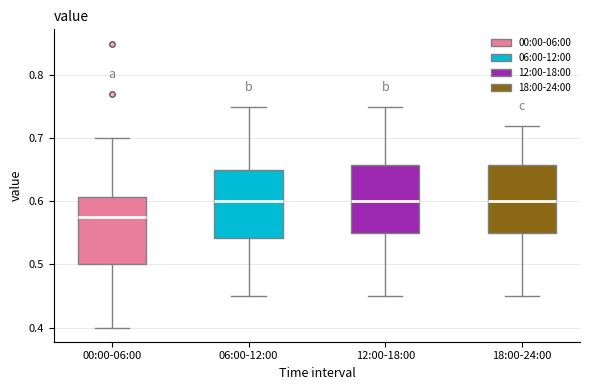

Reading left to right, transcribe this box plot: for each box, give where its median line is, the range the box spans, and where its two whiskers end, as read against the y-axis. The values are not printed on the chart, so give them approximately, as read against the axis.

00:00-06:00: median 0.58, box 0.50 to 0.61, whiskers 0.40 to 0.70
06:00-12:00: median 0.60, box 0.54 to 0.65, whiskers 0.45 to 0.75
12:00-18:00: median 0.60, box 0.55 to 0.66, whiskers 0.45 to 0.75
18:00-24:00: median 0.60, box 0.55 to 0.66, whiskers 0.45 to 0.72